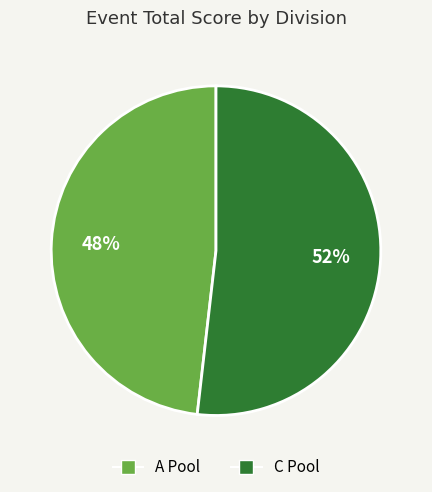

To the nearest percent, what percentage of the pie is A Pool?

48%